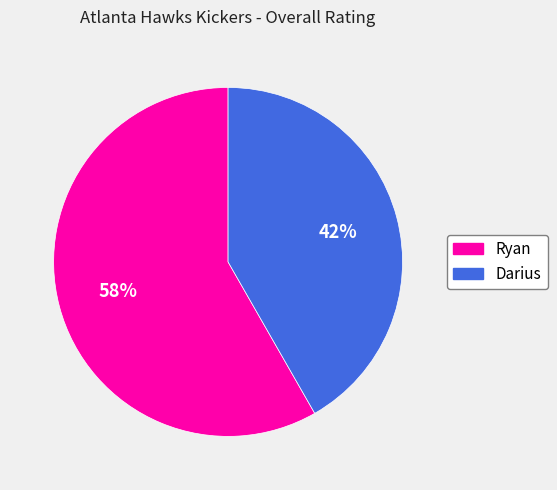

What is the largest slice in the pie chart?

Ryan